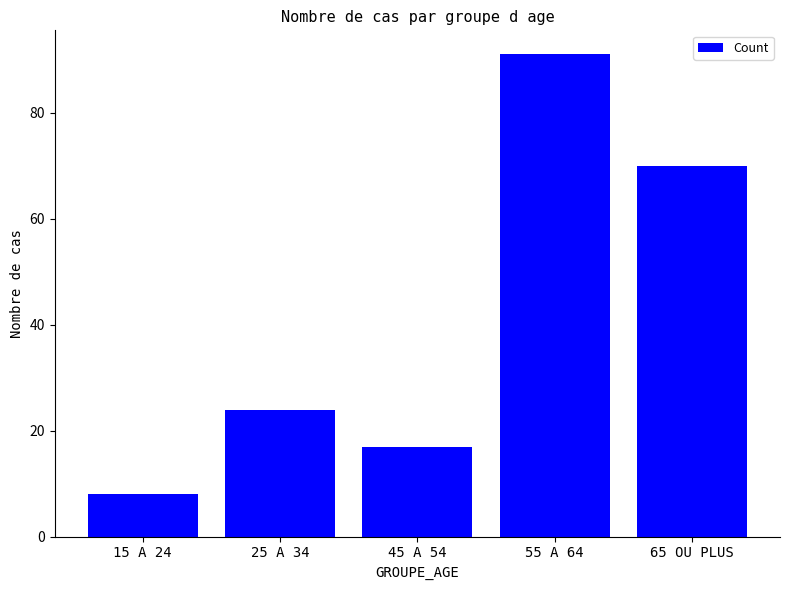

Reading right to left, what are all the values shown in this chart?

70	91	17	24	8